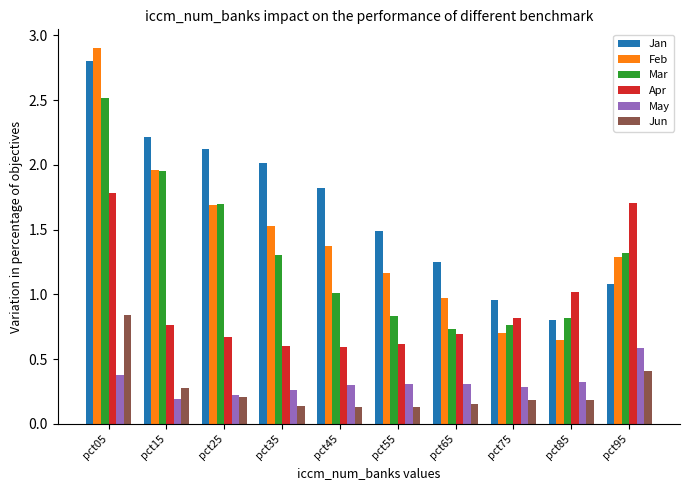

What is the average value of the Feb series?

1.4